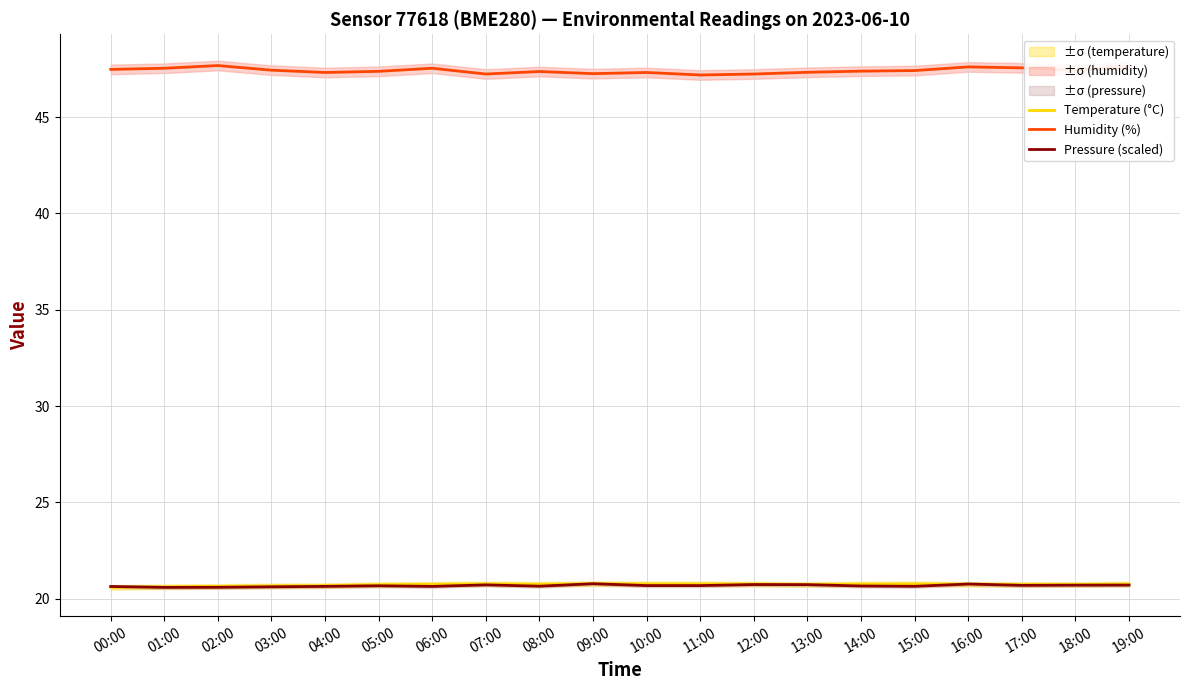

How many Temperature (°C) values are between 20 and 21?

20